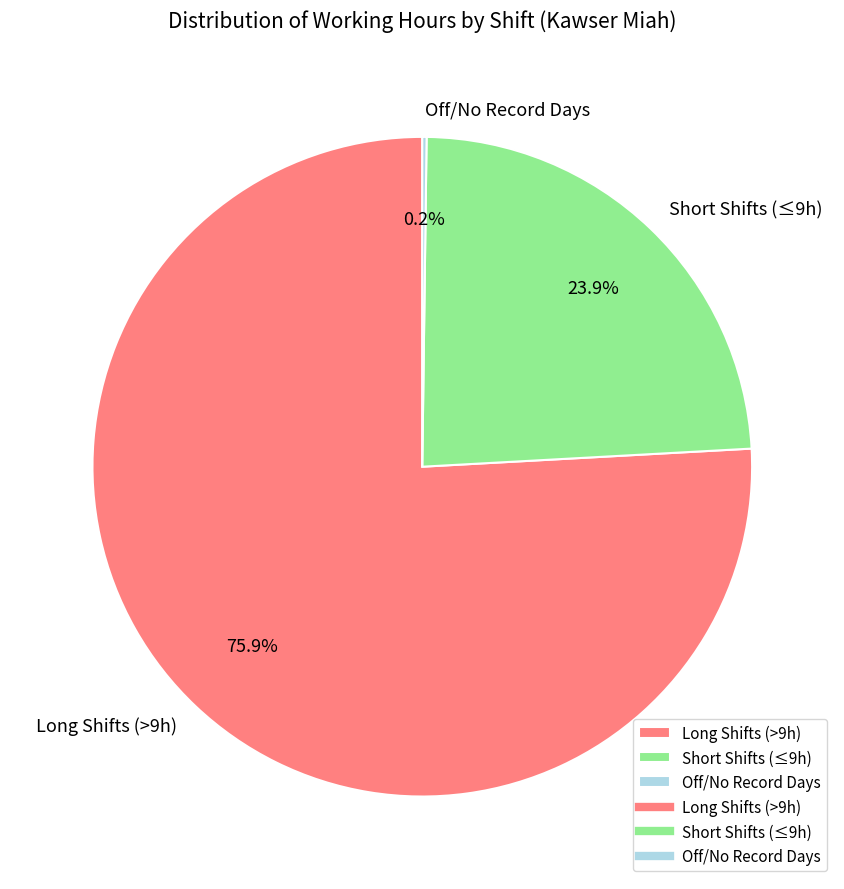

Which category has the biggest portion of the pie?

Long Shifts (>9h)